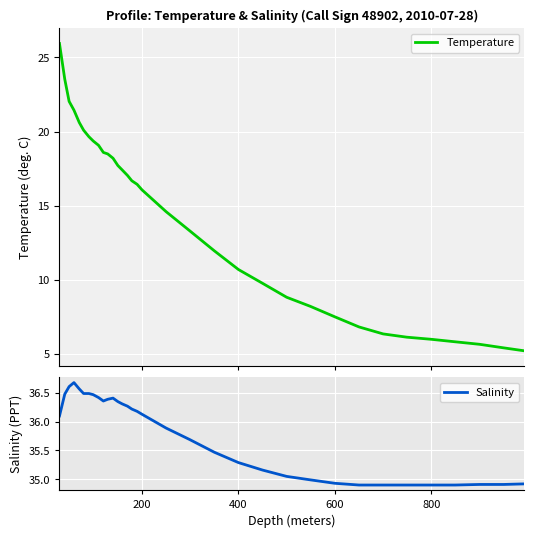

What is the lowest value of the Temperature series?

5.2